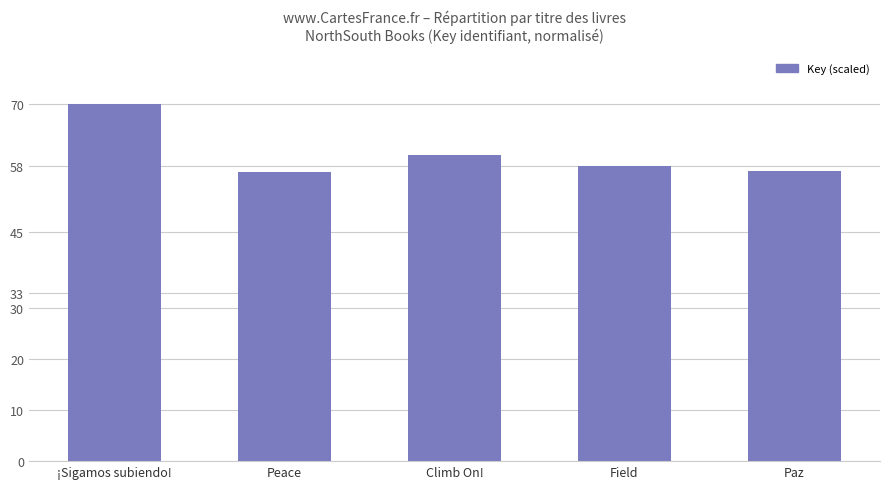

At which label does the data first exceed 57?

¡Sigamos subiendo!